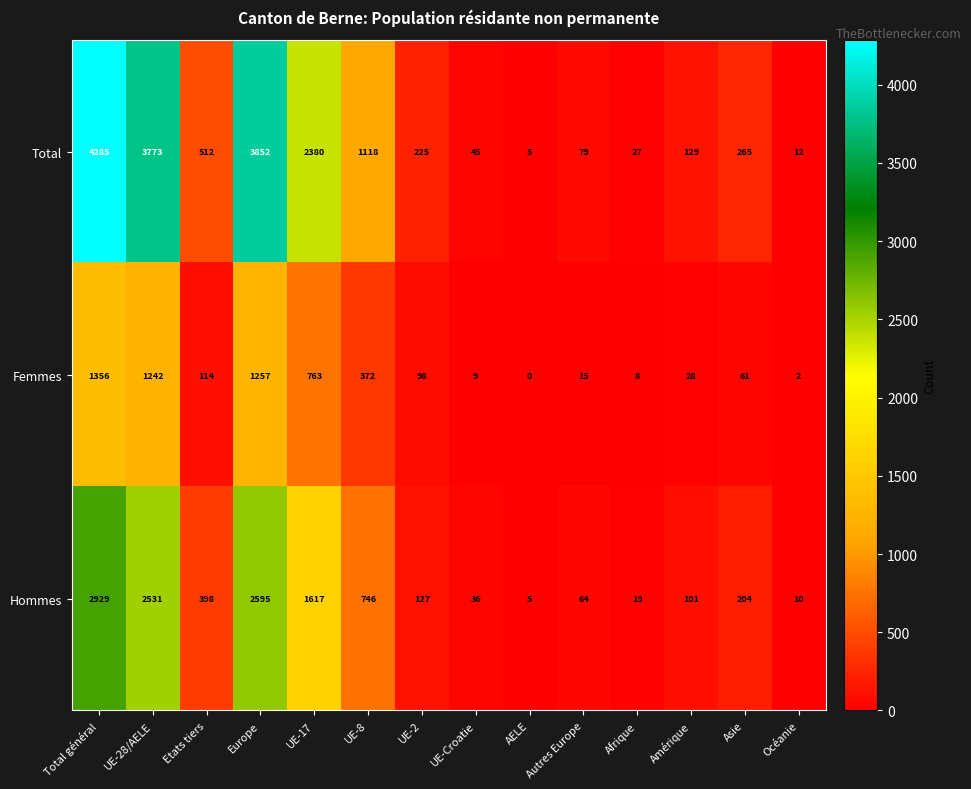

What is the spread (max minus min) of values at Océanie?

10